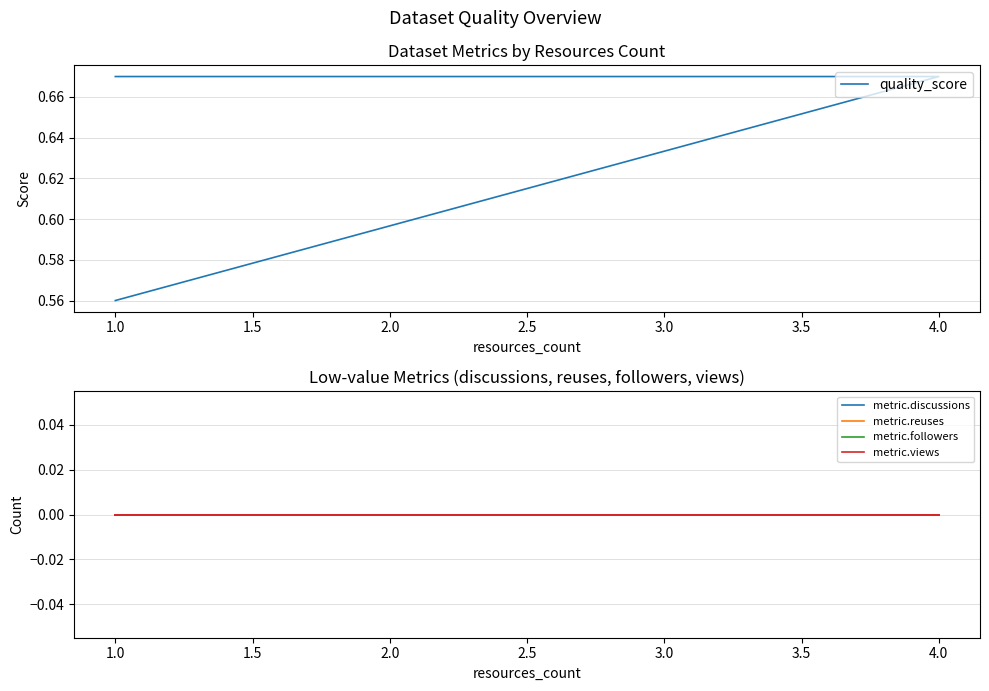

At how many categories does at least one series exceed 0?

3